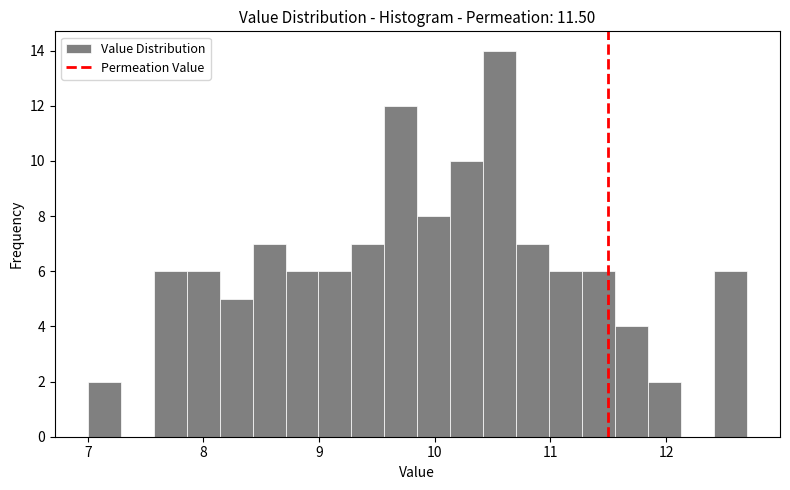

Around what value on the x-axis is the tallest bar? Give the approximate position of its centre, as read against the axis.

10.6